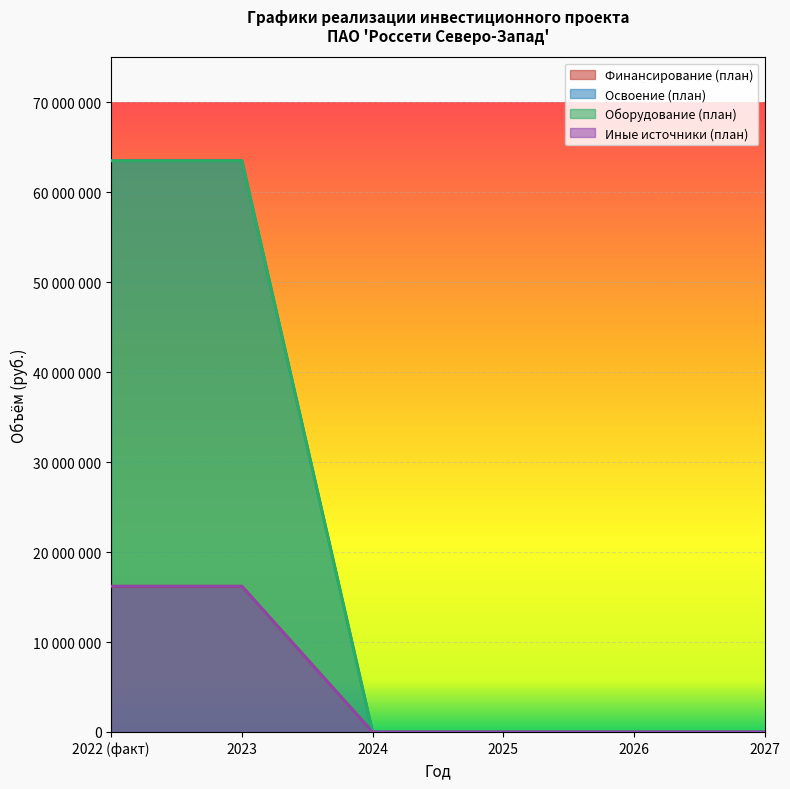

Reading left to right, extract all data points from this chart.

Финансирование (план): 2022 (факт)=16200000	2023=16200000	2024=0	2025=0	2026=0	2027=0
Освоение (план): 2022 (факт)=63500000	2023=63500000	2024=0	2025=0	2026=0	2027=0
Оборудование (план): 2022 (факт)=63500000	2023=63500000	2024=0	2025=0	2026=0	2027=0
Иные источники (план): 2022 (факт)=16200000	2023=16200000	2024=0	2025=0	2026=0	2027=0